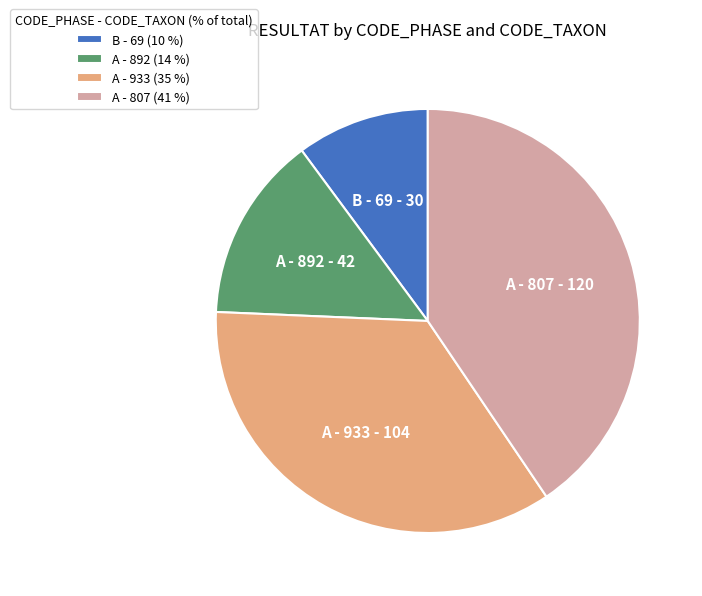

Is A - 933 the majority of the pie?

No